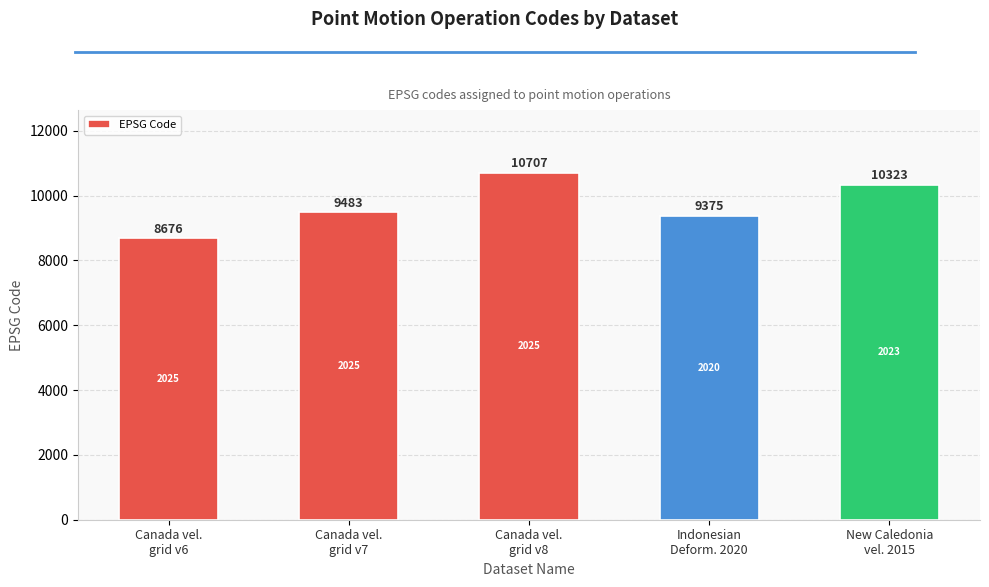

At which label is the value closest to 9691?

Canada vel.
grid v7